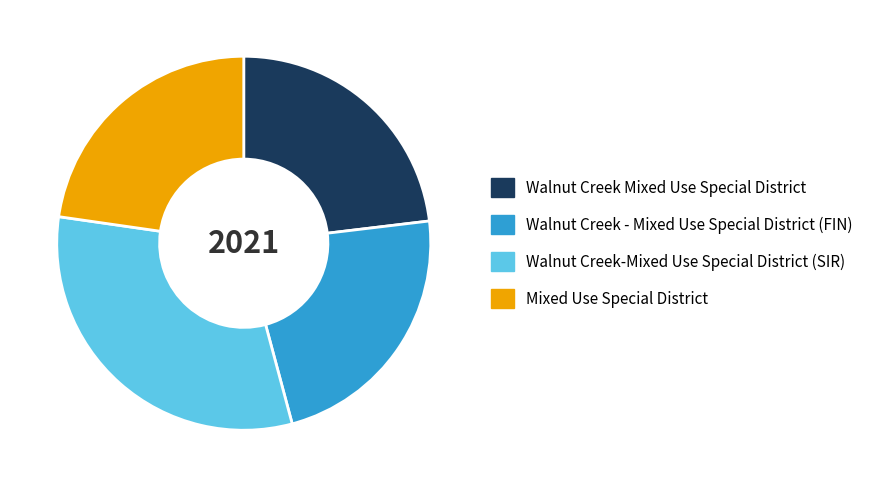

True or false: Walnut Creek-Mixed Use Special District (SIR) accounts for 17% of the total.

False